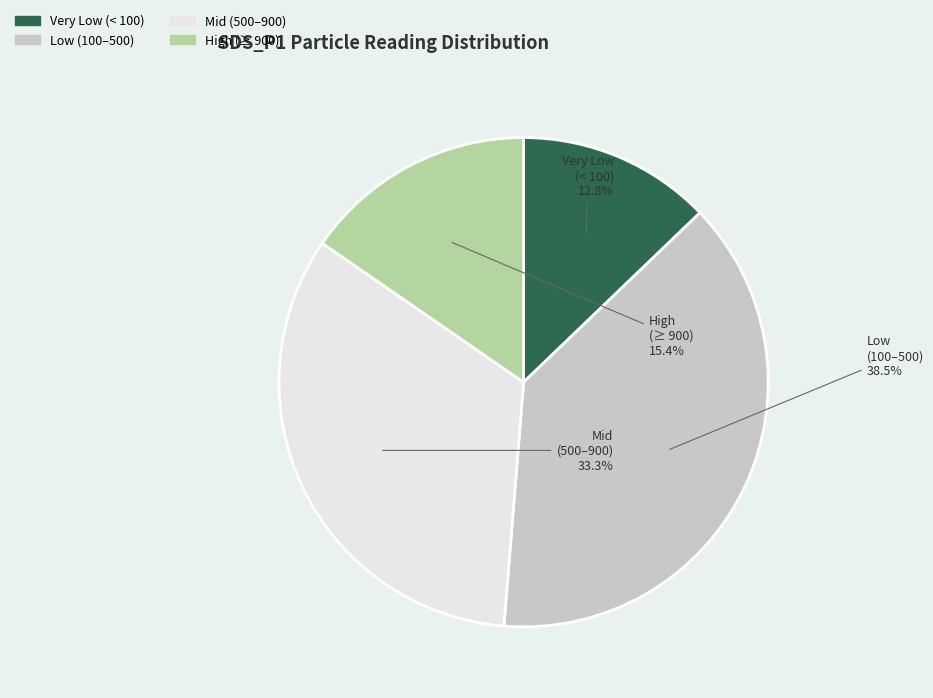

Is there a majority slice in this chart?

No